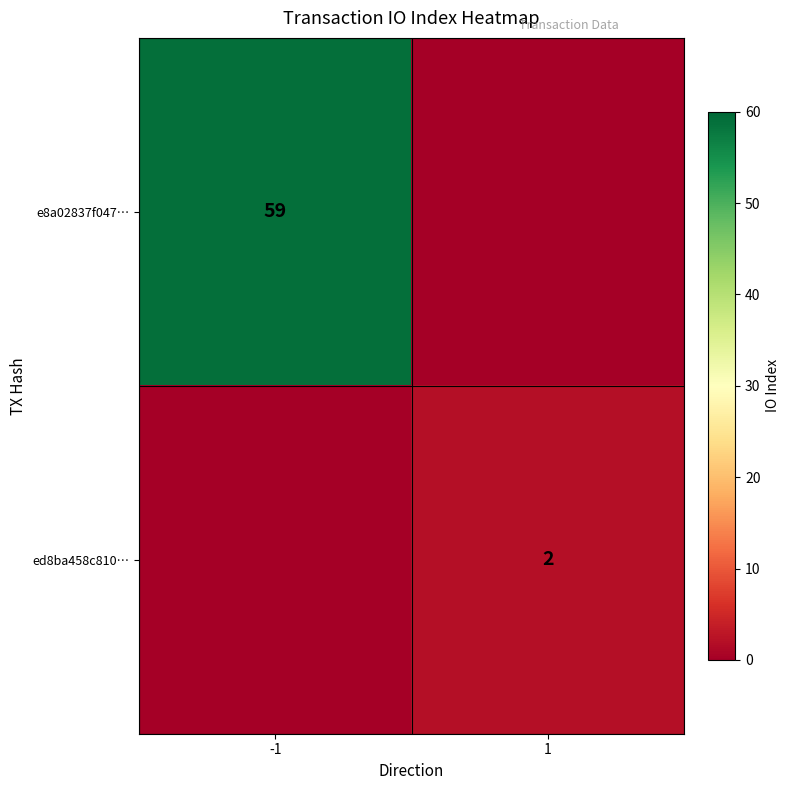

The e8a02837f047… series shows 59 at -1. True or false?

True